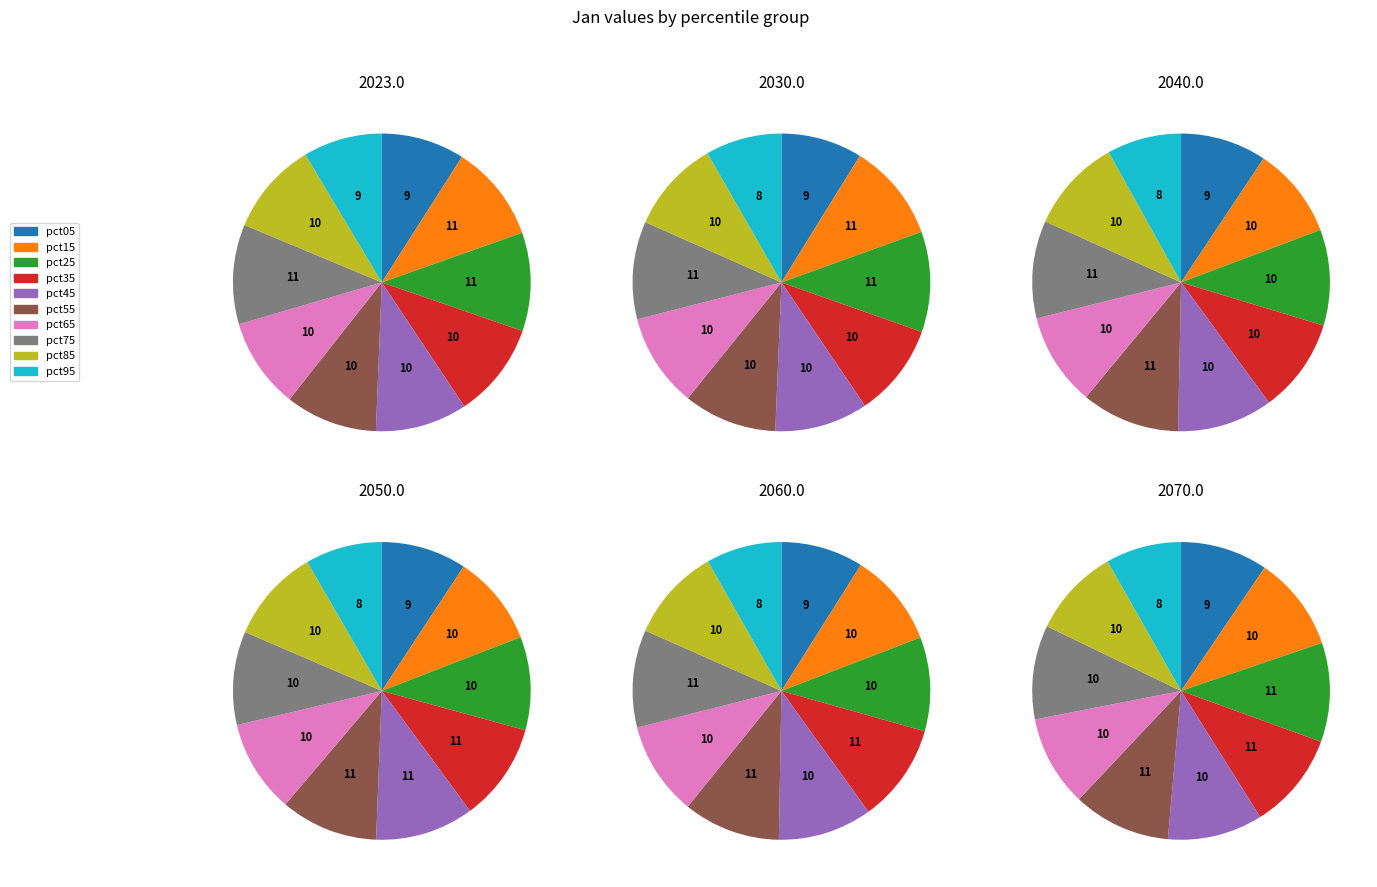

Count the number of slices in the pie.

10